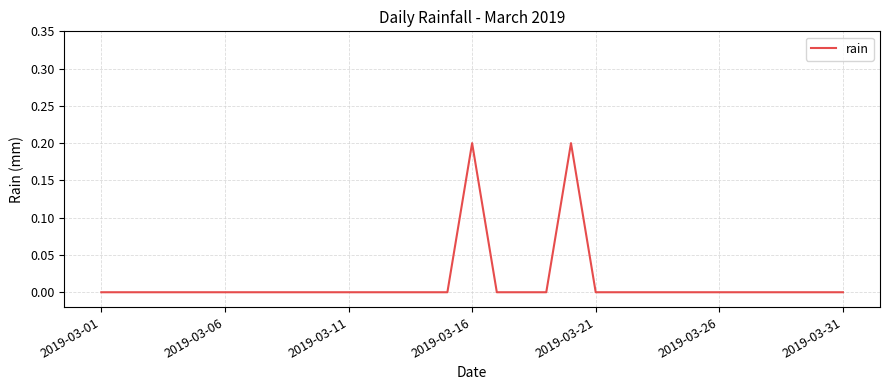

Is this an area chart (filled region under the line)?

No